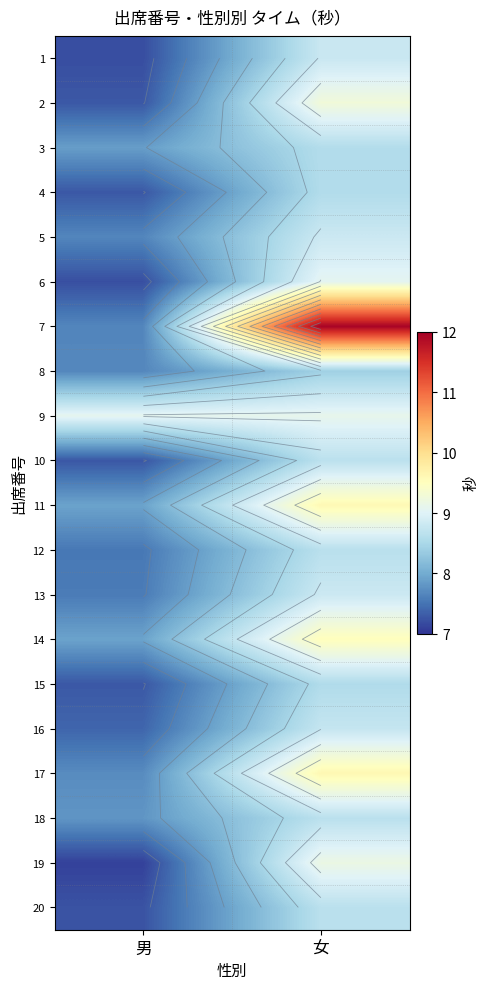

At 女, list the series in order from largest to smallest.

7, 17, 11, 14, 2, 19, 9, 6, 5, 13, 1, 16, 10, 18, 20, 12, 3, 4, 15, 8